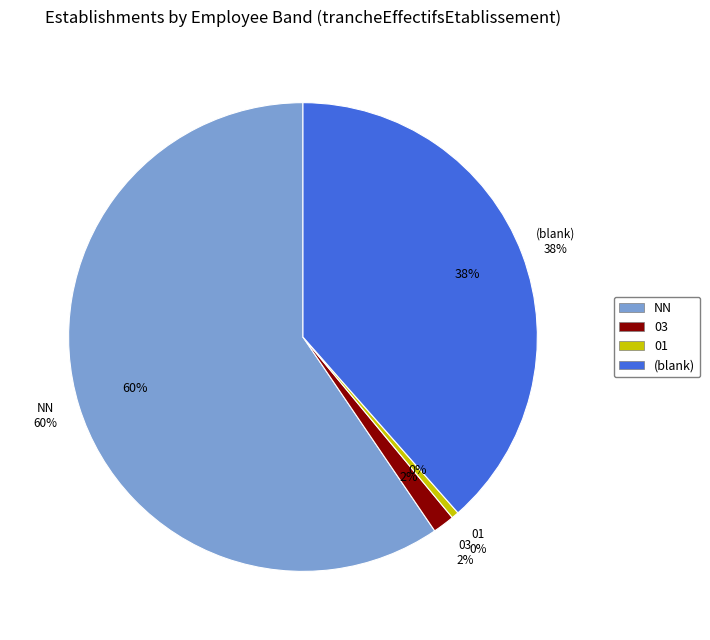

Is it true that 03 is 2% of the pie?

True